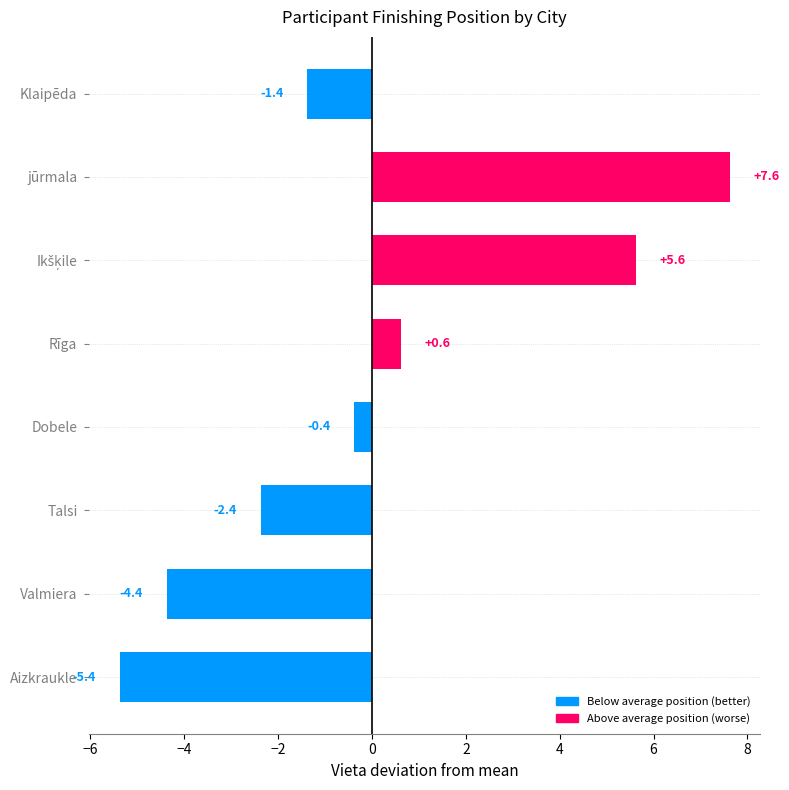

True or false: the data shows -7.0 at Valmiera.

False